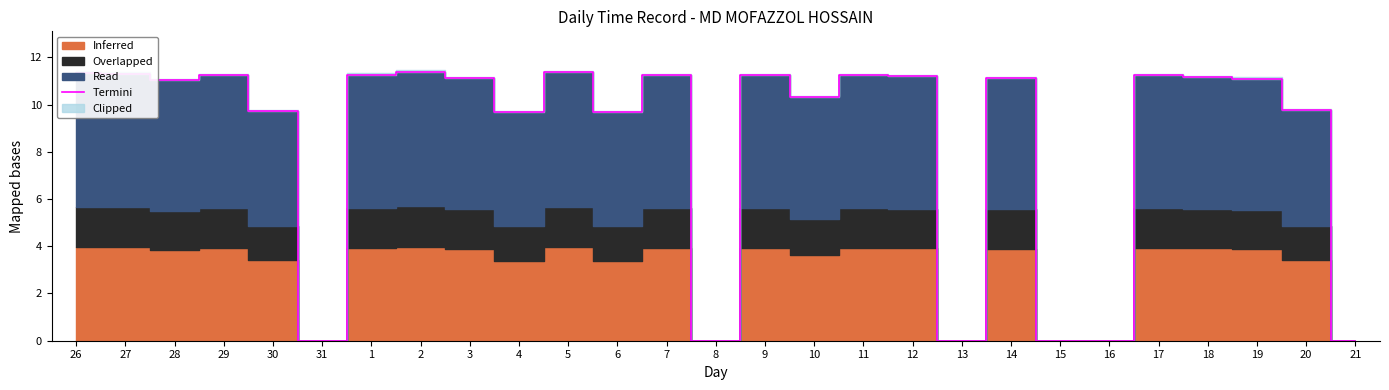

Reading left to right, transcribe all the data shown in this chart.

26=11.3	27=11.3	28=11.0	29=11.2	30=9.7	31=0.0	1=11.3	2=11.4	3=11.1	4=9.7	5=11.4	6=9.7	7=11.2	8=0.0	9=11.2	10=10.3	11=11.2	12=11.2	13=0.0	14=11.1	15=0.0	16=0.0	17=11.2	18=11.2	19=11.1	20=9.8	21=0.0